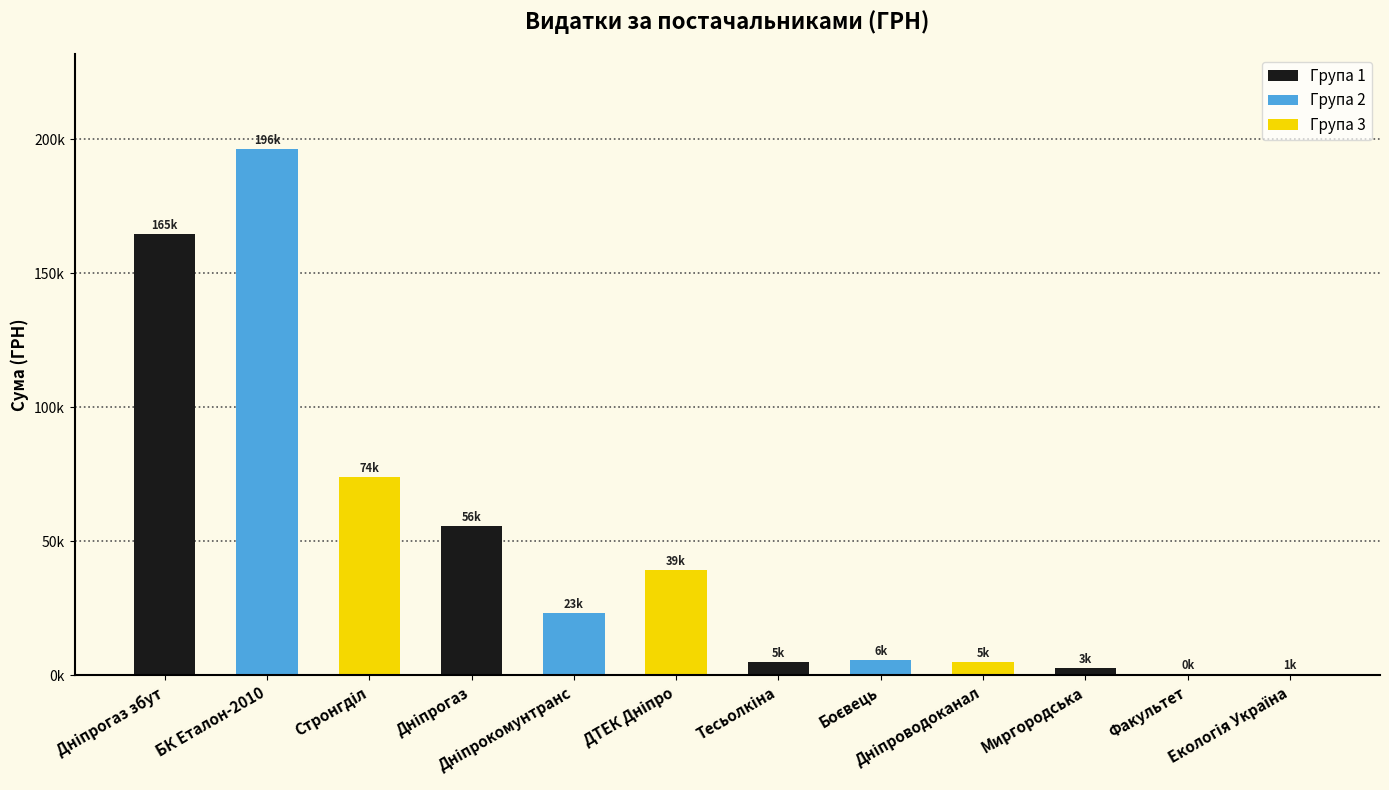

True or false: the data shows 39092.6 at ДТЕК Дніпро.

True